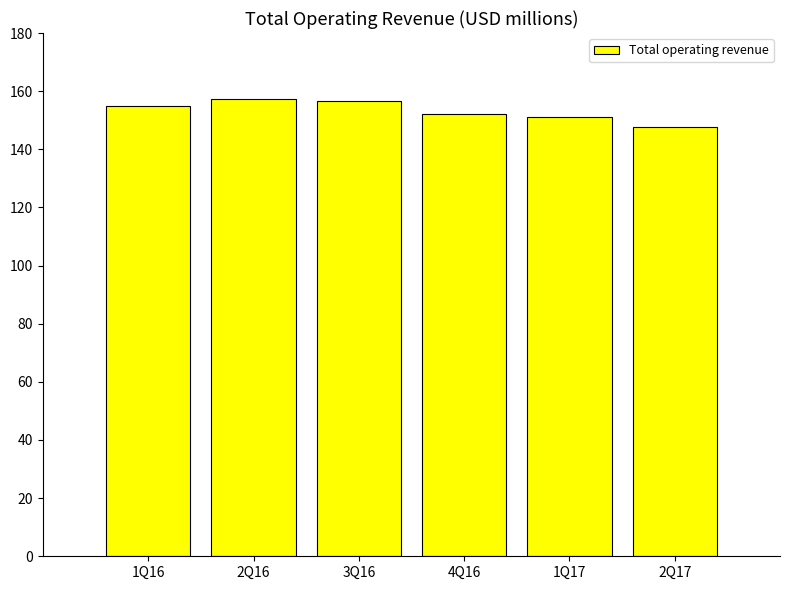

Reading left to right, transcribe all the data shown in this chart.

1Q16=154.9	2Q16=157.2	3Q16=156.5	4Q16=152.1	1Q17=151.0	2Q17=147.8